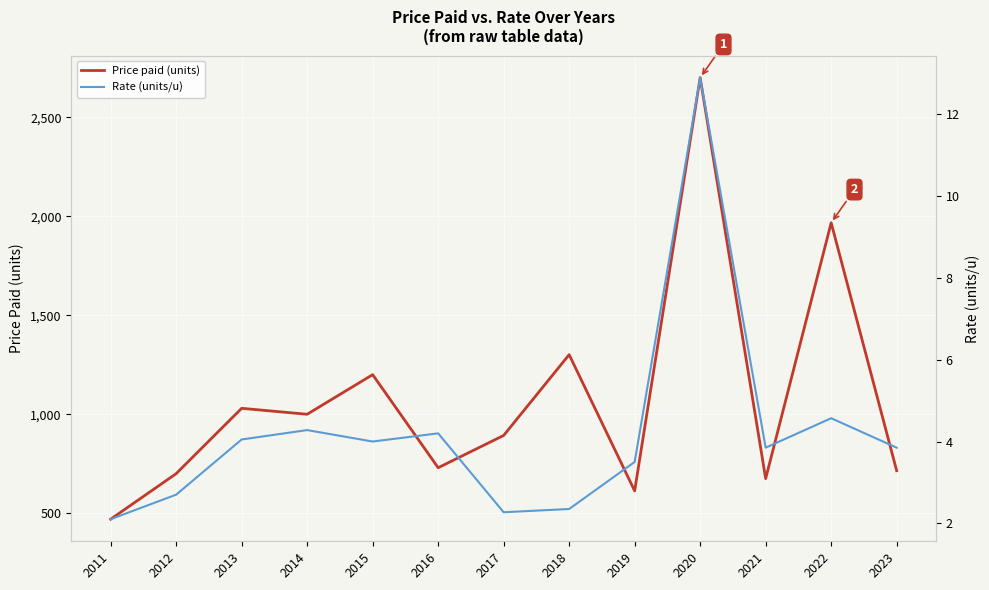

Reading left to right, extract all data points from this chart.

Price paid (units): 2011=470.0	2012=700.0	2013=1030.0	2014=1000.0	2015=1200.0	2016=730.0	2017=893.0	2018=1301.0	2019=613.0	2020=2700.0	2021=675.0	2022=1967.0	2023=715.0
Rate (units/u): 2011=2.1	2012=2.7	2013=4.0	2014=4.3	2015=4.0	2016=4.2	2017=2.3	2018=2.4	2019=3.5	2020=12.9	2021=3.9	2022=4.6	2023=3.9